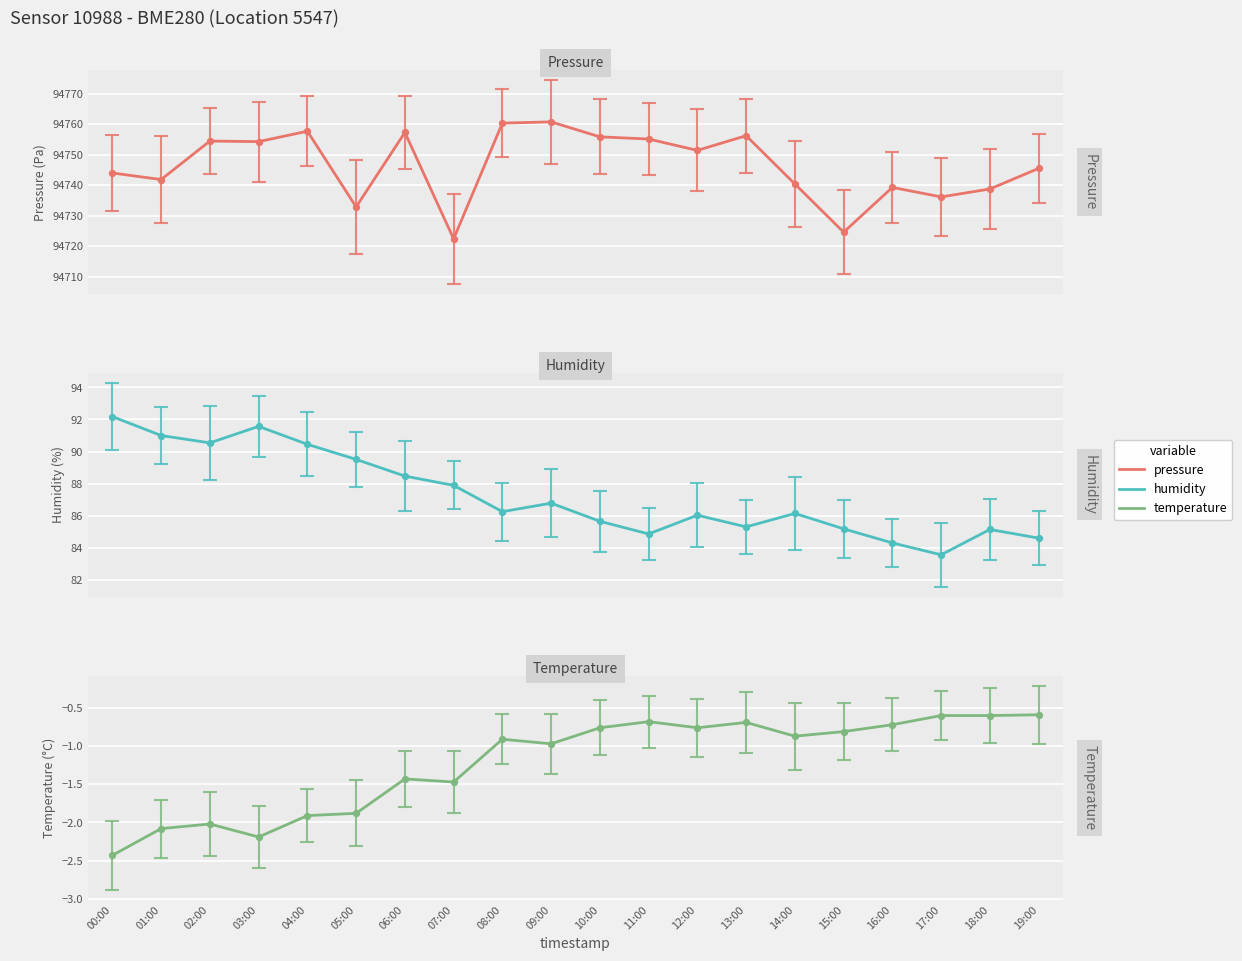

What is the total value across all series at 05:00?

94820.5